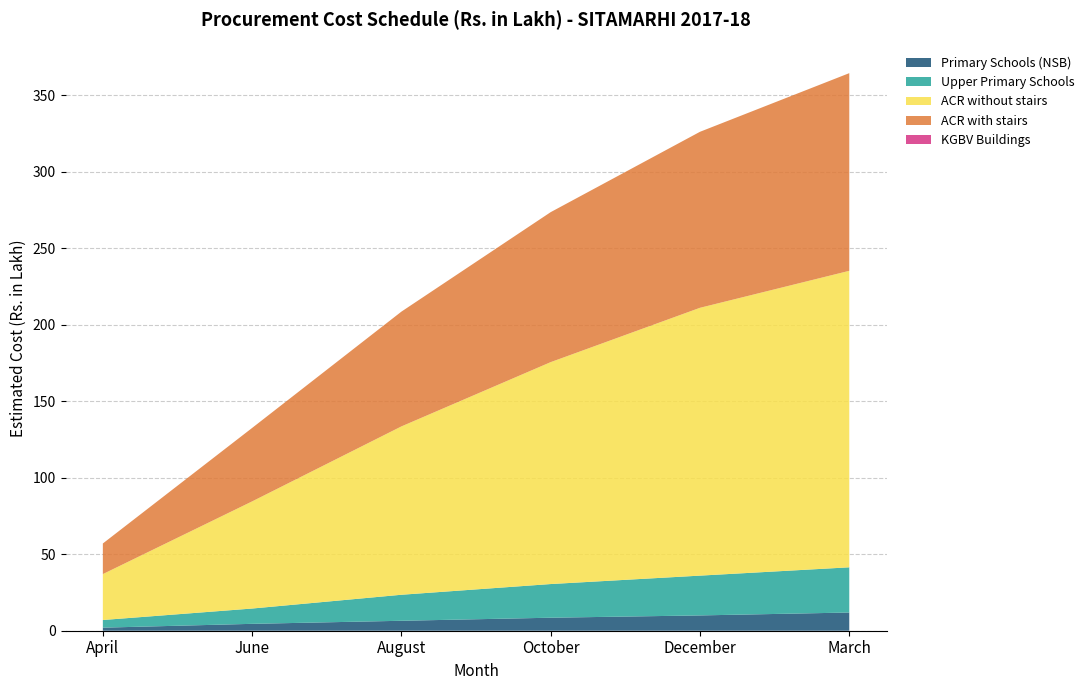

What is the highest value of the Primary Schools (NSB) series?

11.9